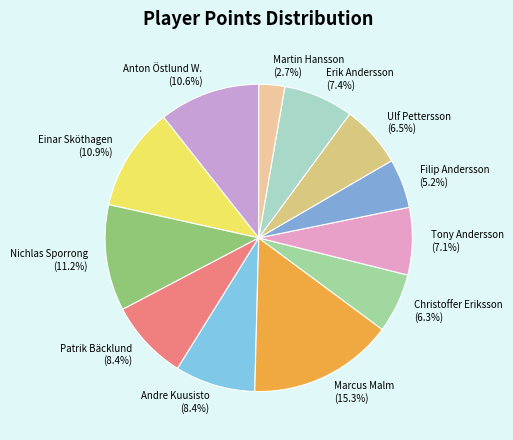

Does any single category account for the majority?

No